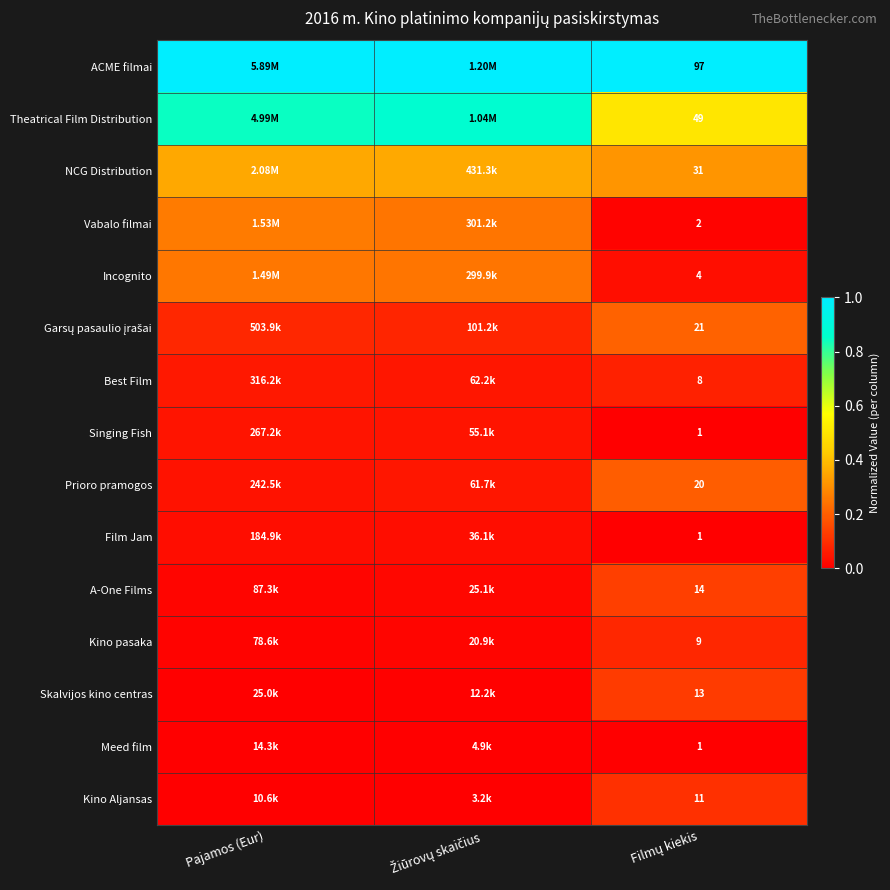

At which label is Film Jam closest to 0?

Filmų kiekis